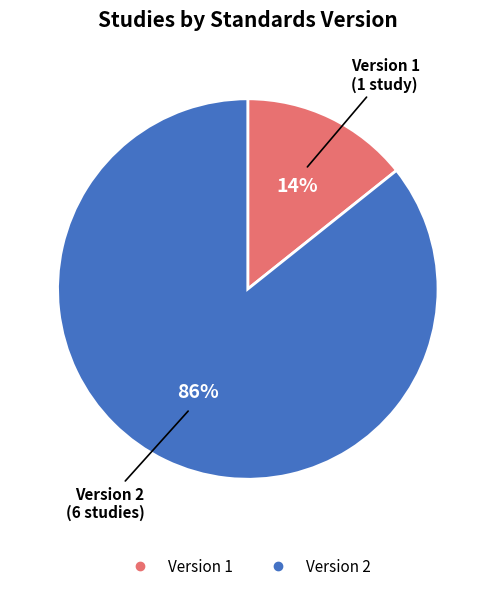

To the nearest percent, what is the average slice percentage?

50%